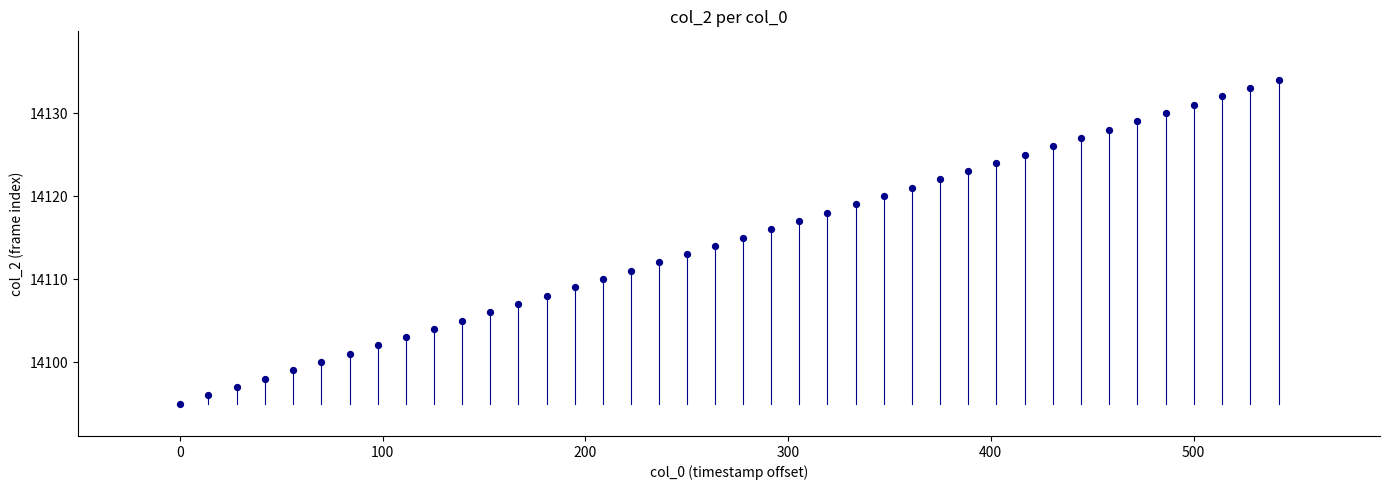

What is the range of Y values (max minus min)?

39